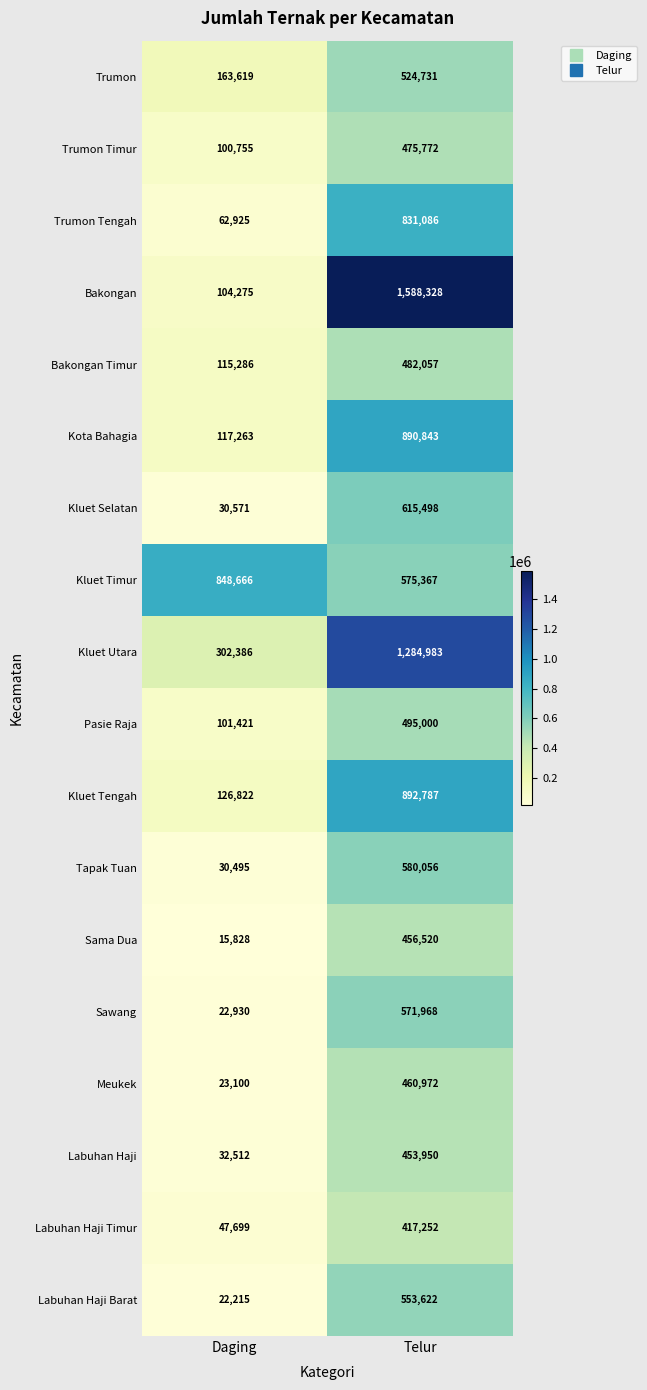

True or false: Pasie Raja has a value of 852349 at Telur.

False